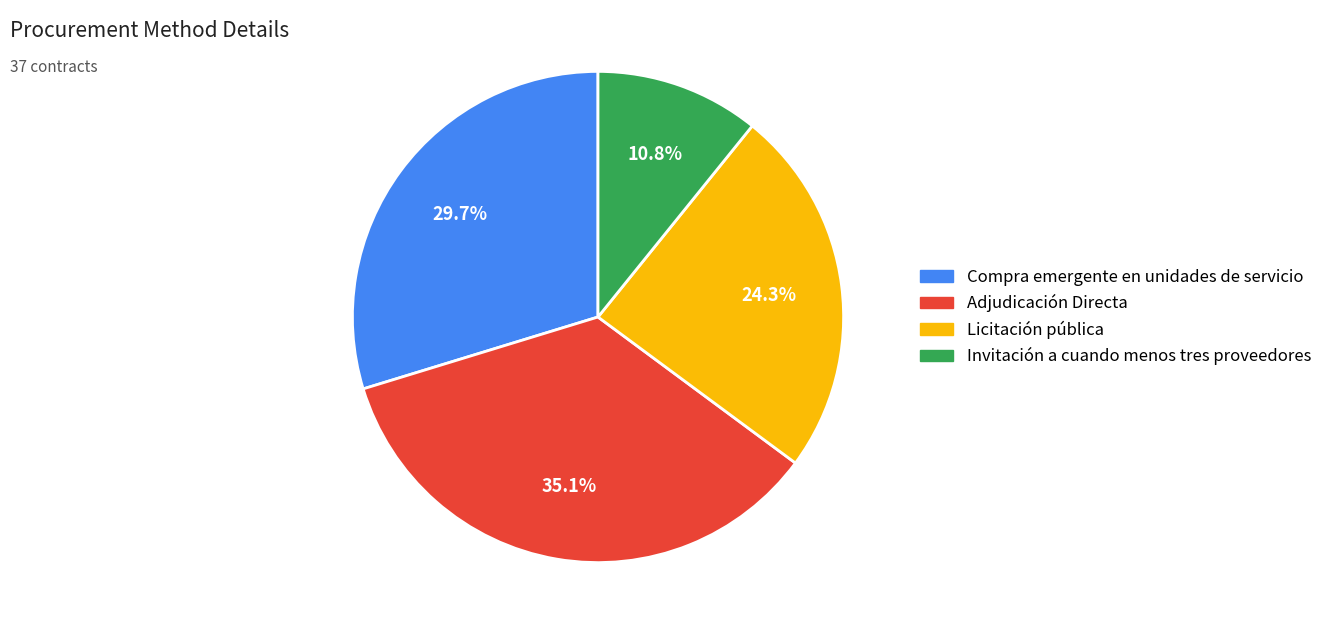

Which slice is the smallest?

Invitación a cuando menos tres proveedores